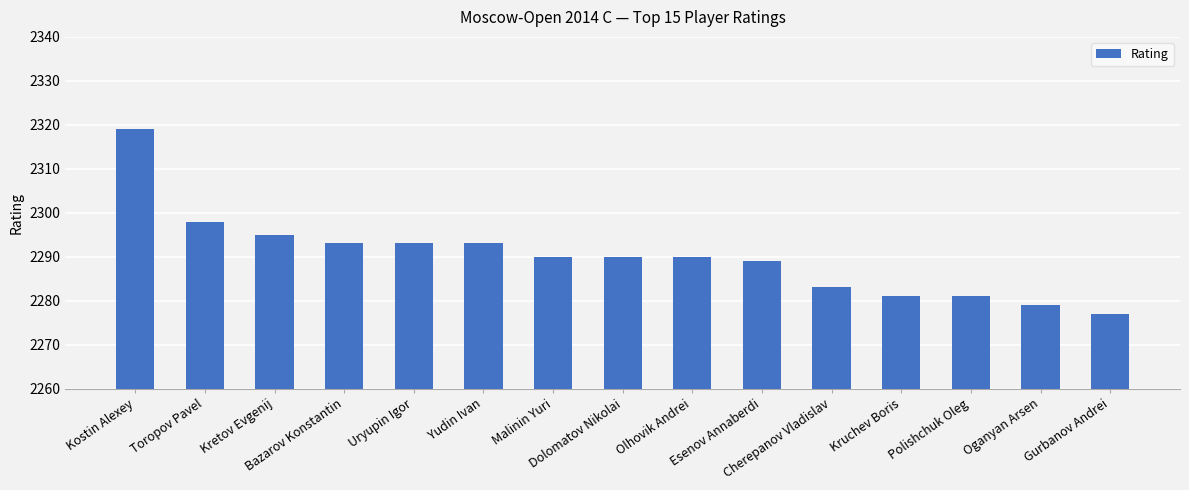

Reading right to left, list all the values displayed in this chart.

Gurbanov Andrei=2277	Oganyan Arsen=2279	Polishchuk Oleg=2281	Kruchev Boris=2281	Cherepanov Vladislav=2283	Esenov Annaberdi=2289	Olhovik Andrei=2290	Dolomatov Nikolai=2290	Malinin Yuri=2290	Yudin Ivan=2293	Uryupin Igor=2293	Bazarov Konstantin=2293	Kretov Evgenij=2295	Toropov Pavel=2298	Kostin Alexey=2319